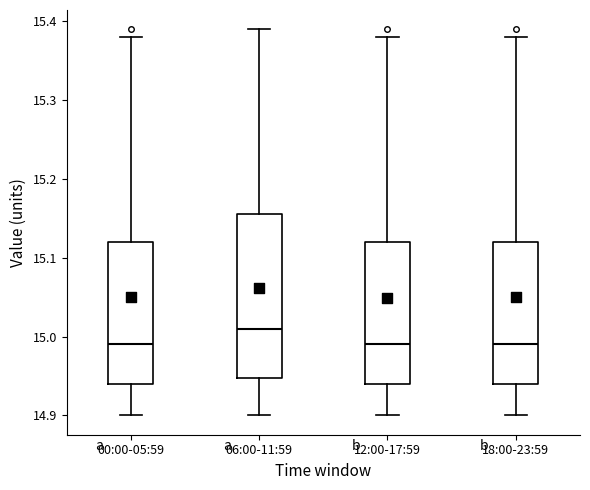

Where is the upper edge of the box for 12:00-17:59 on the y-axis? The values are not printed on the chart, so give them approximately, as read against the axis.

15.12